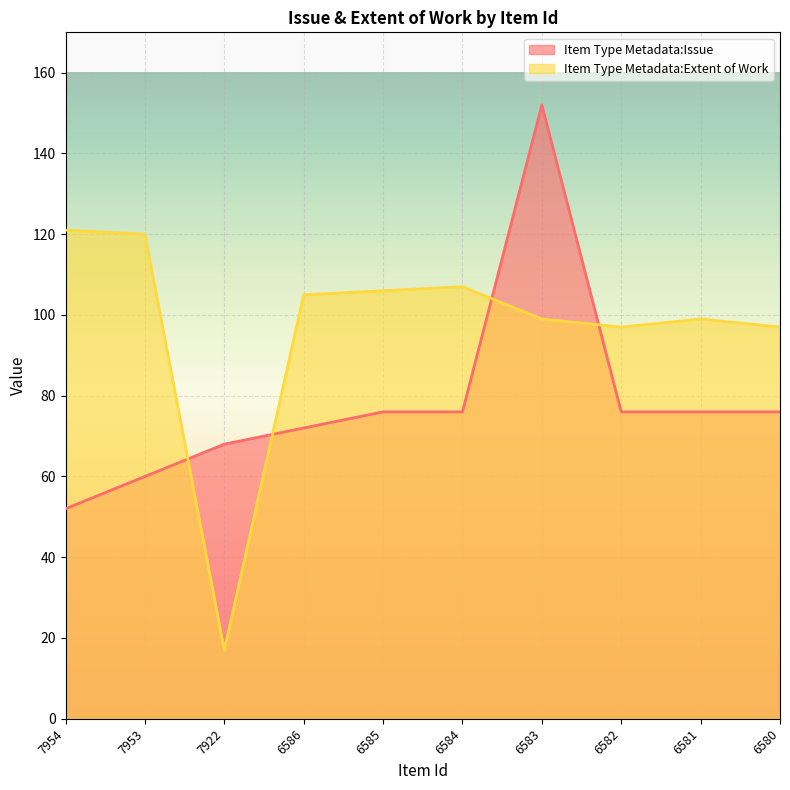

List the series in order of their peak value, highest first.

Item Type Metadata:Issue (line), Item Type Metadata:Extent of Work (line)